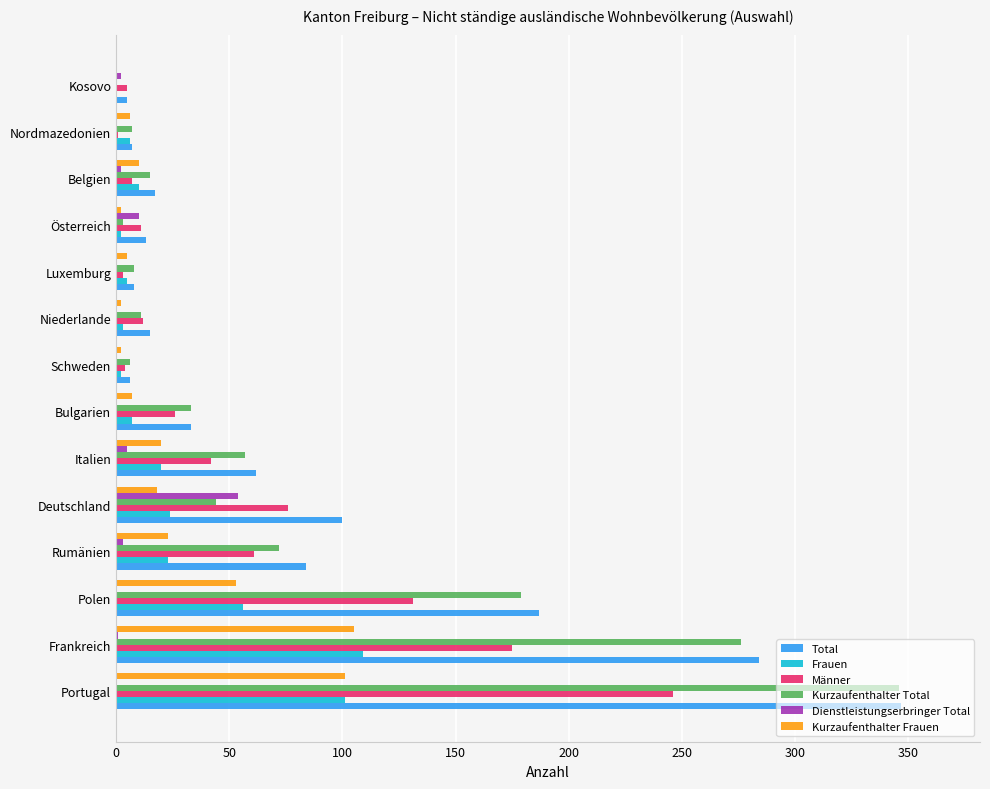

Count the number of categories in the chart.

14